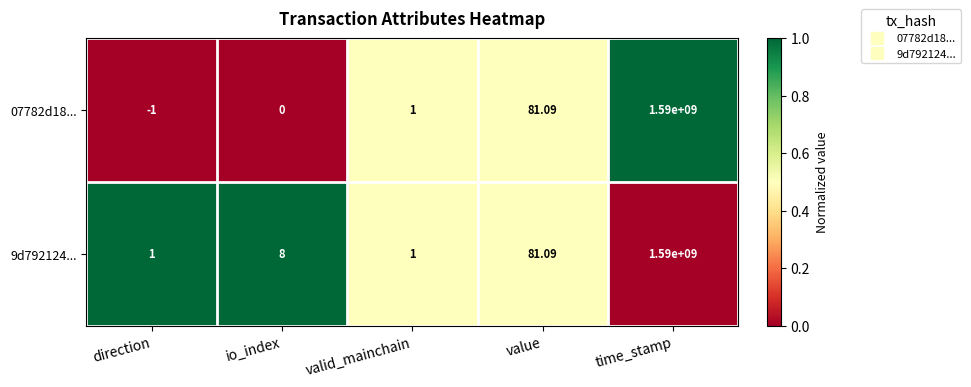

At which category is the sum across all series the highest?

time_stamp